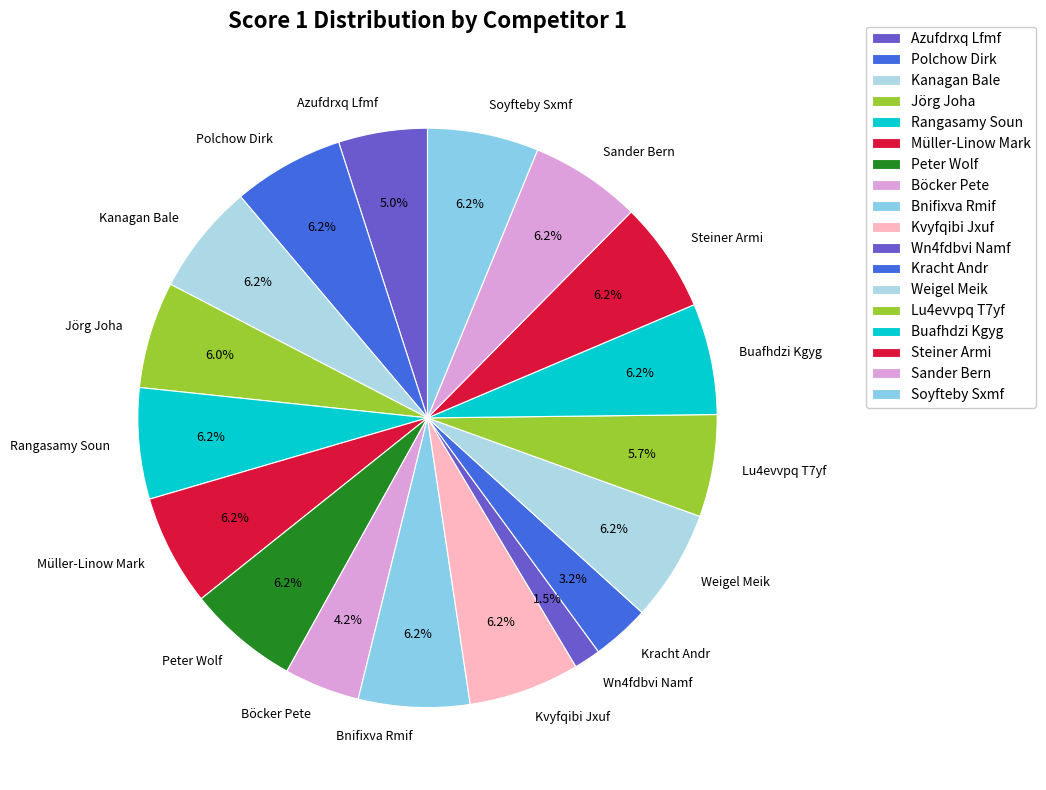

How many slices are in this pie chart?

18